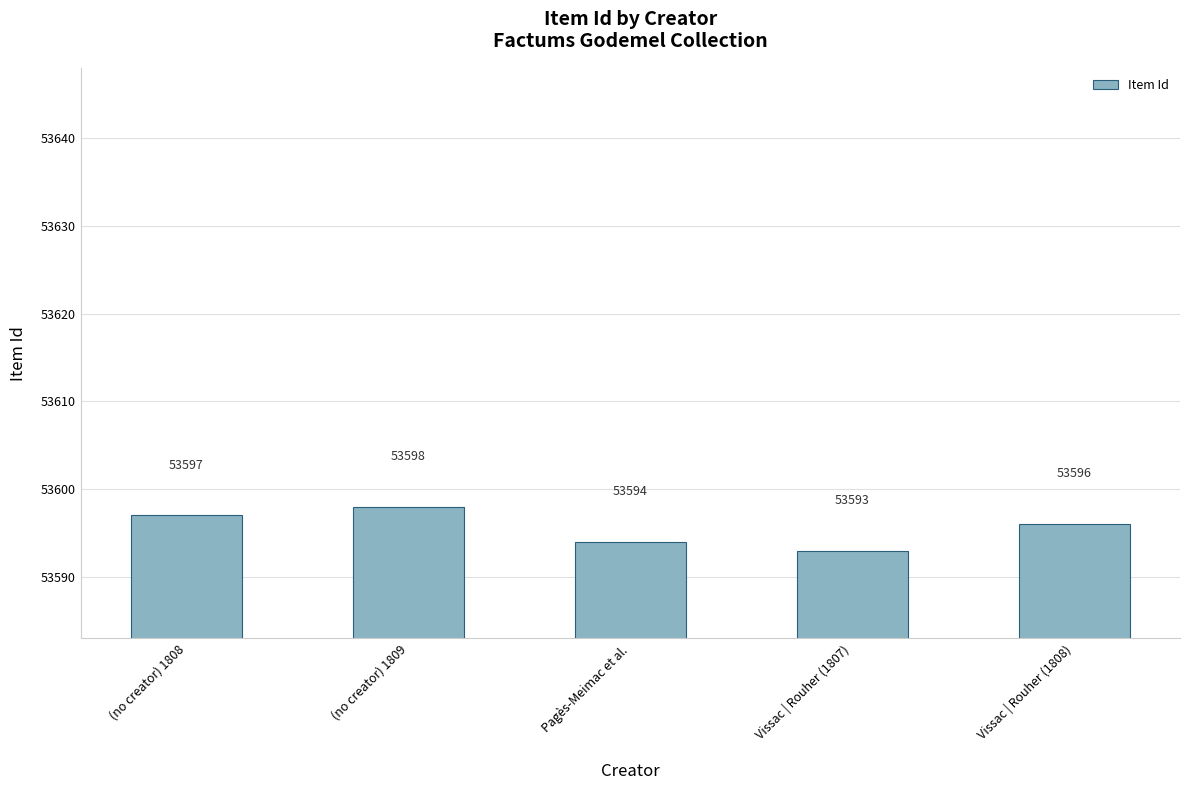

Where is the data nearest to the value 53595?

Pagès-Meimac et al.